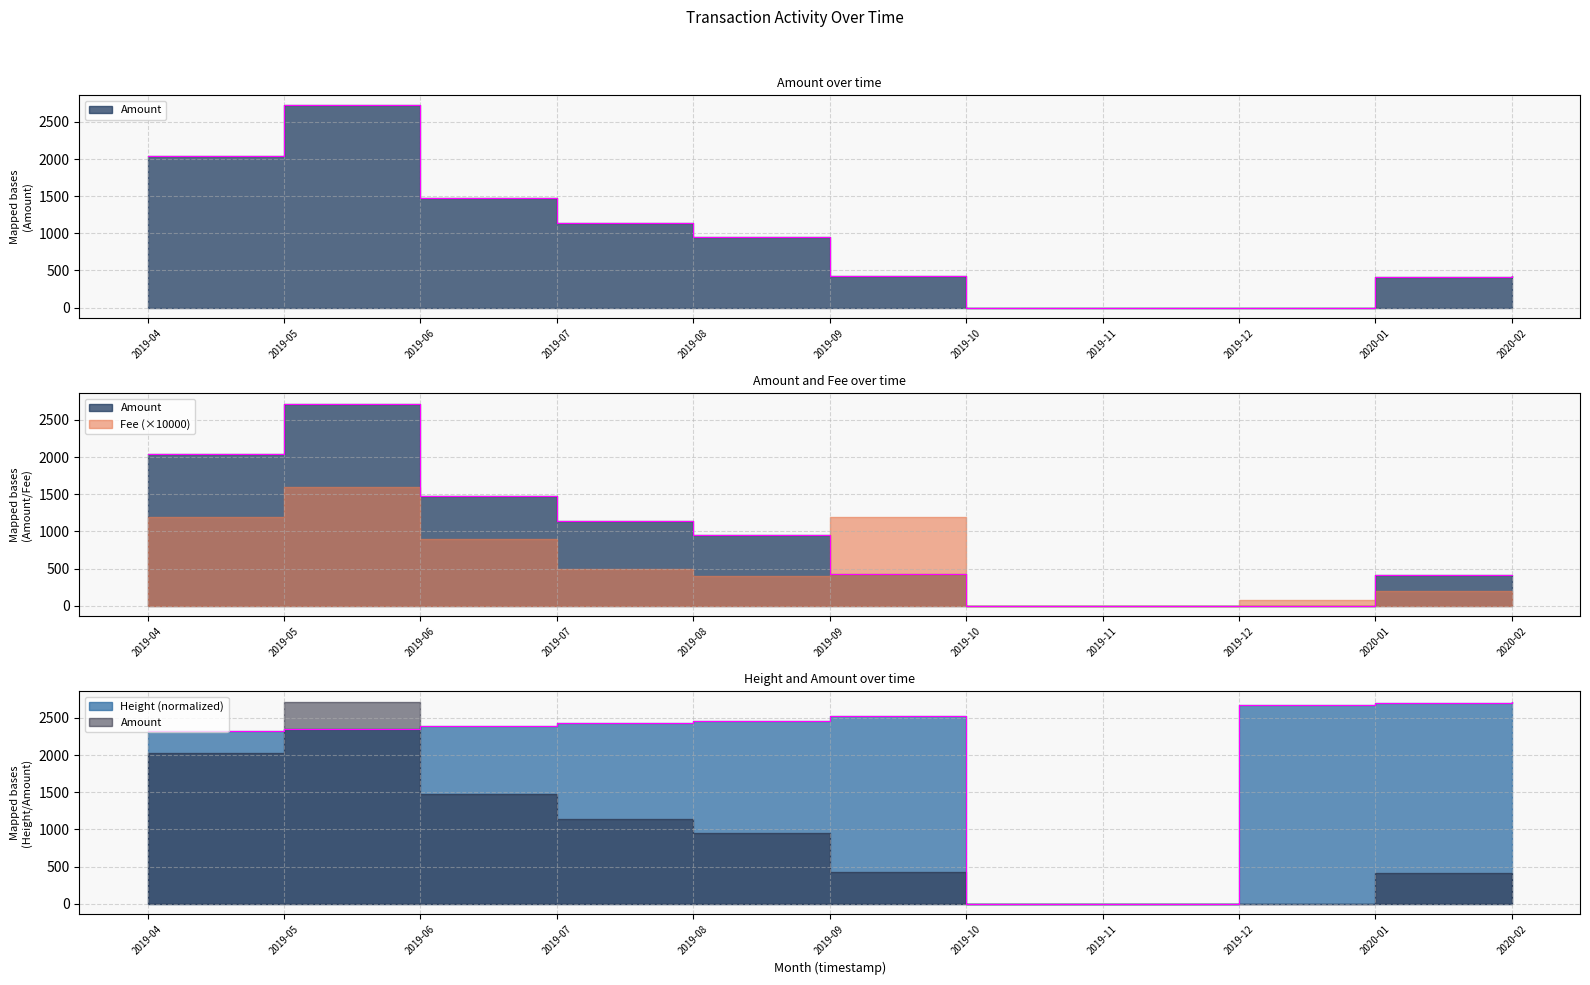

Is it true that Height equals 3882.4 at 2019-05?

False